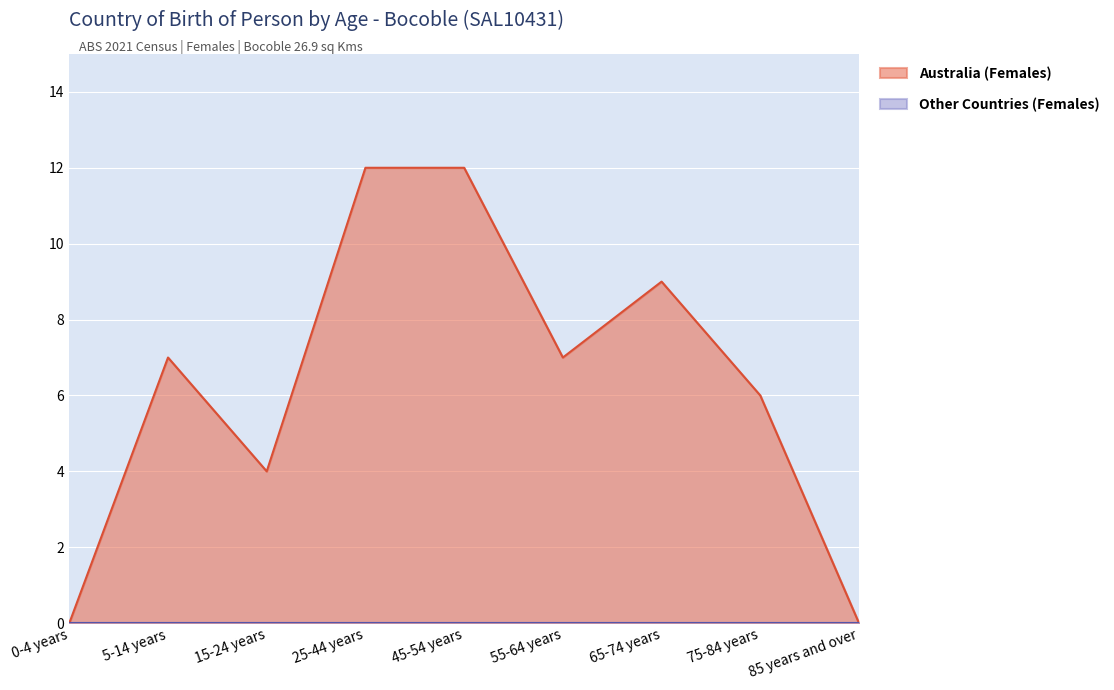

Where is the data nearest to the value 6?

75-84 years